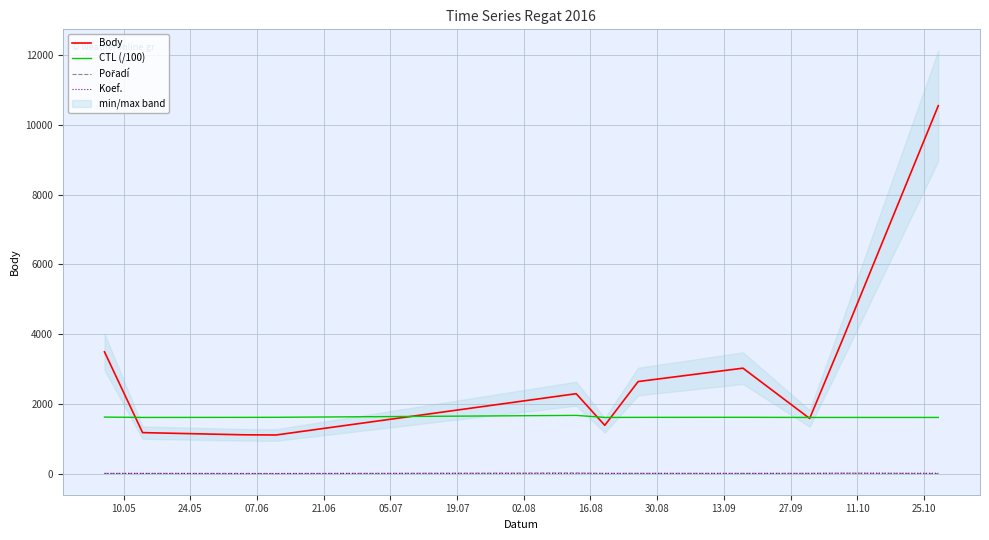

True or false: Body has more than 0 interior local peaks.

True